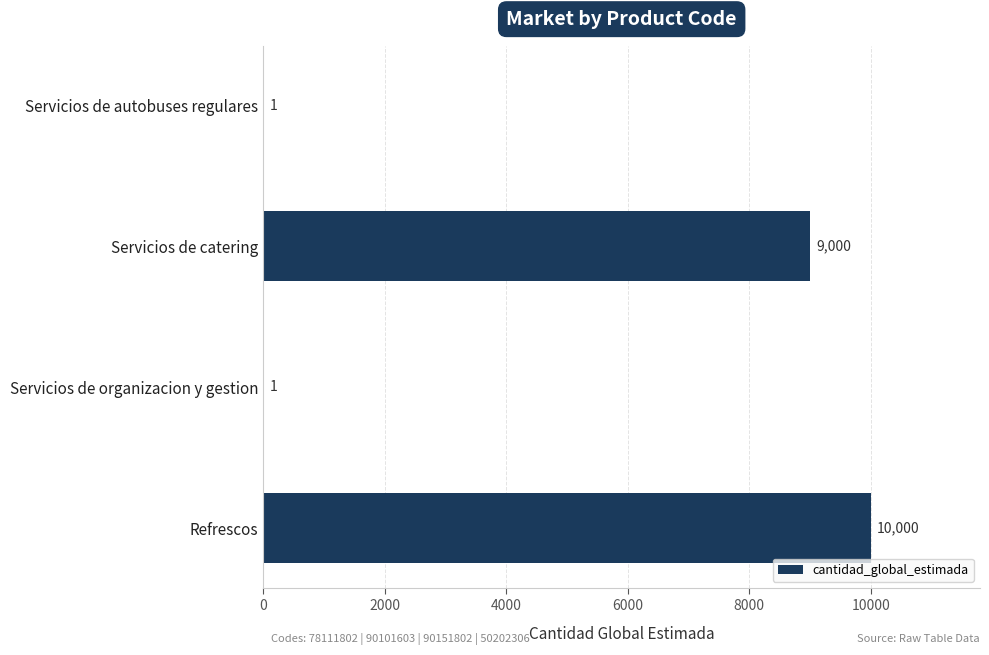

Which label corresponds to the largest value in the chart?

Refrescos